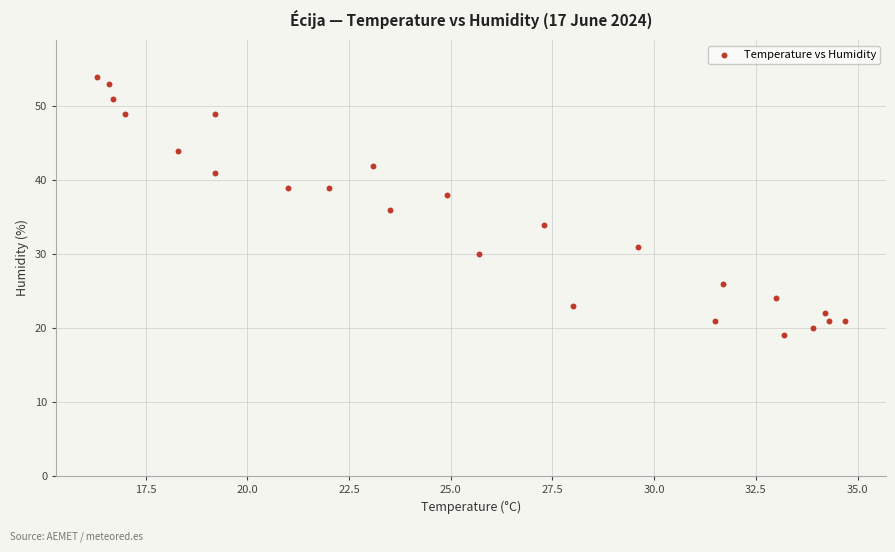

What is the range of Y values (max minus min)?

35